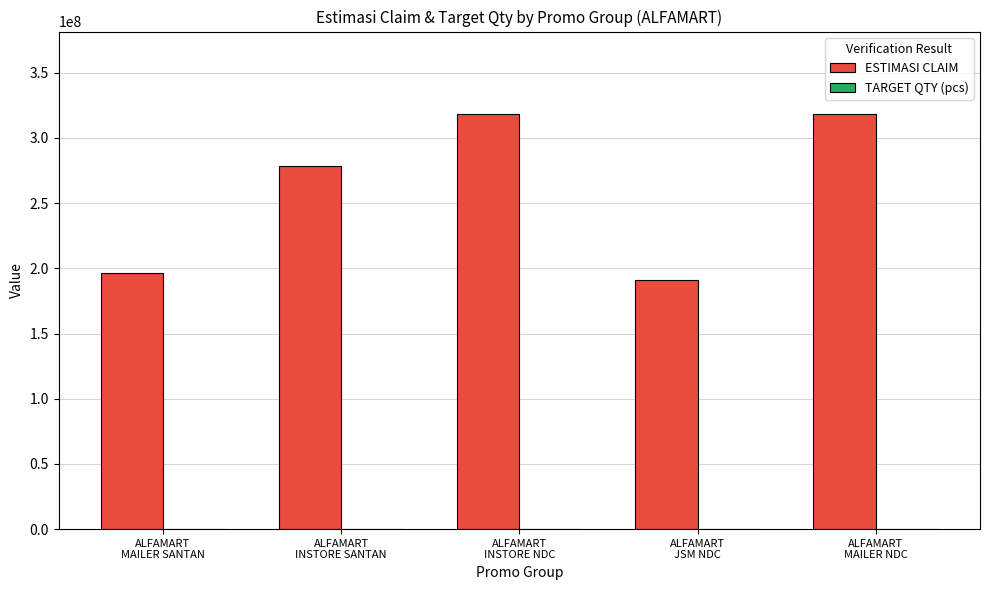

What is the total value across all series at ALFAMART
INSTORE SANTAN?

278860337